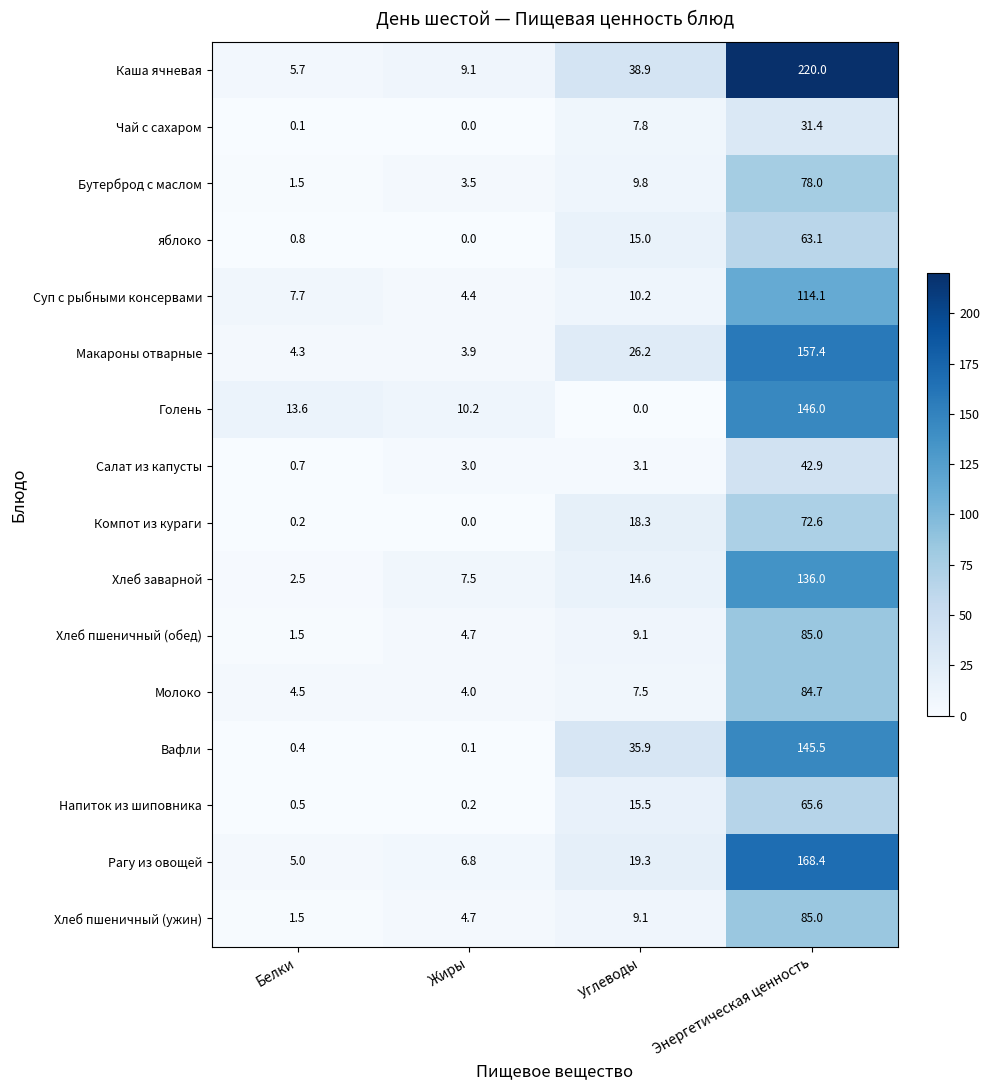

Which category has the highest value in the Напиток из шиповника series?

Энергетическая ценность